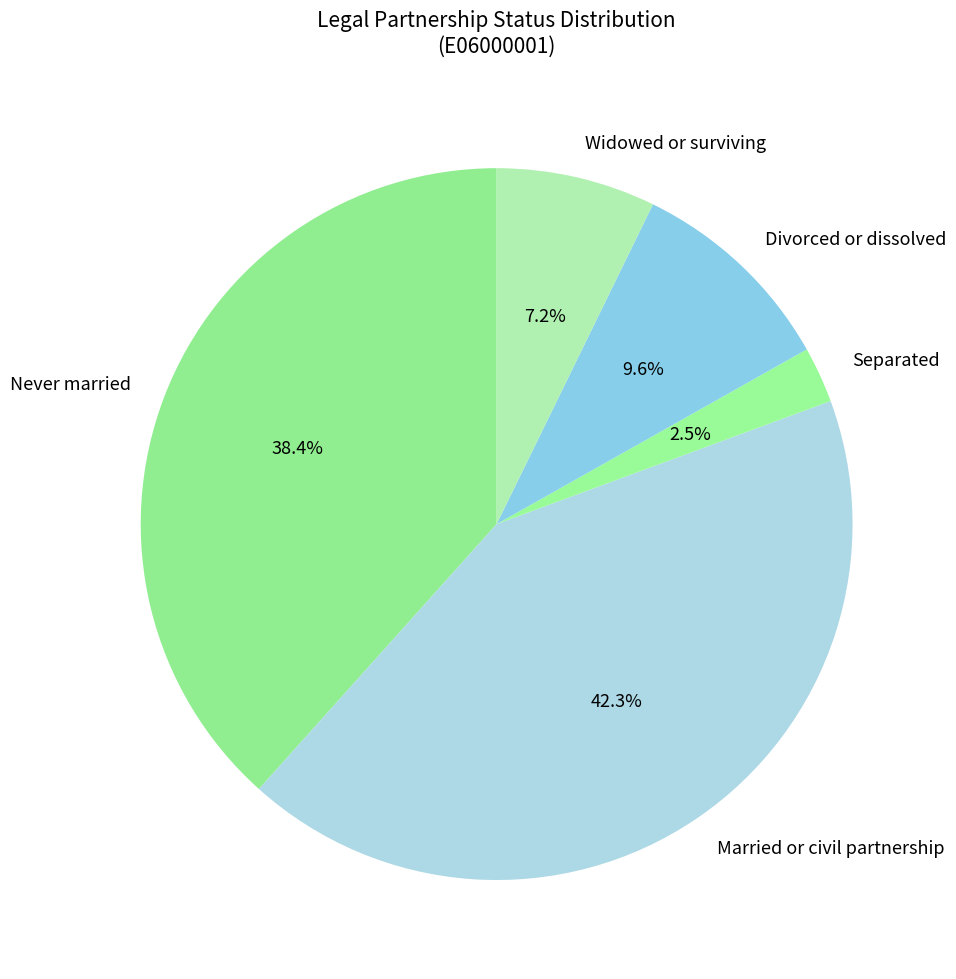

Rank the categories by value from lowest to highest.

Separated, Widowed or surviving, Divorced or dissolved, Never married, Married or civil partnership